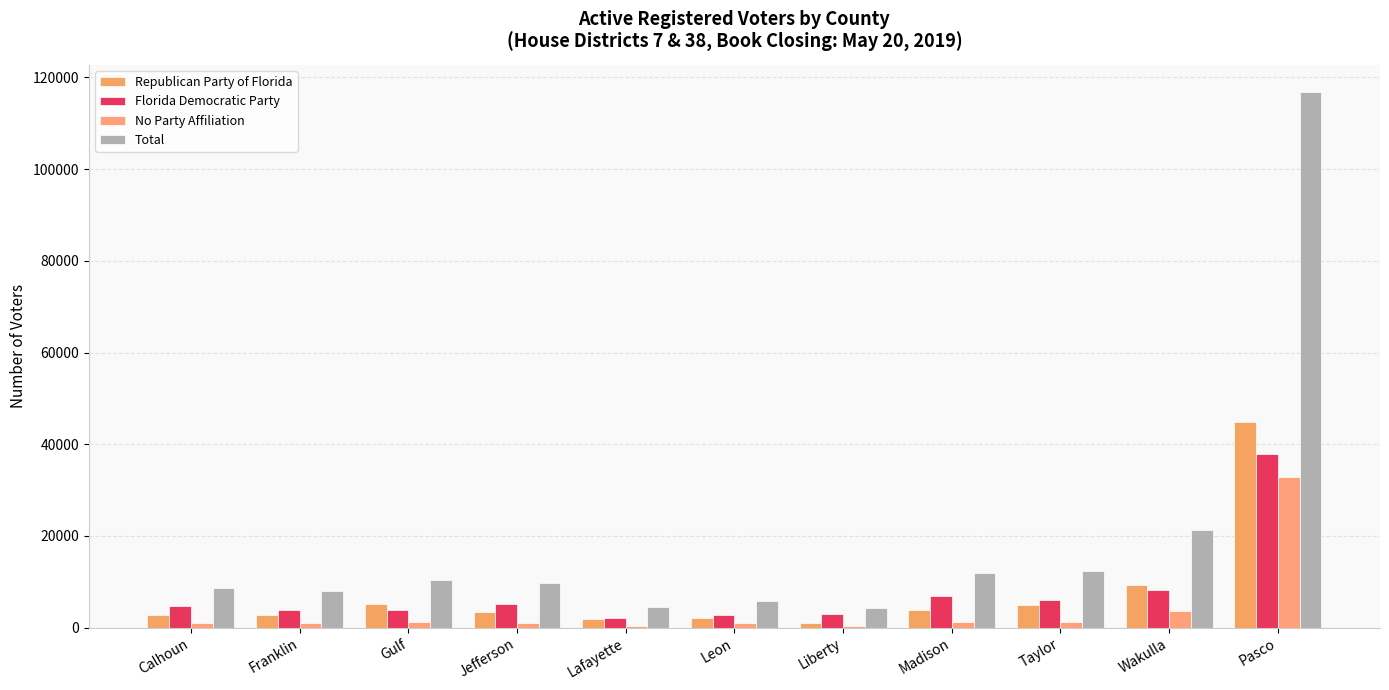

Count the number of data series in this chart.

4